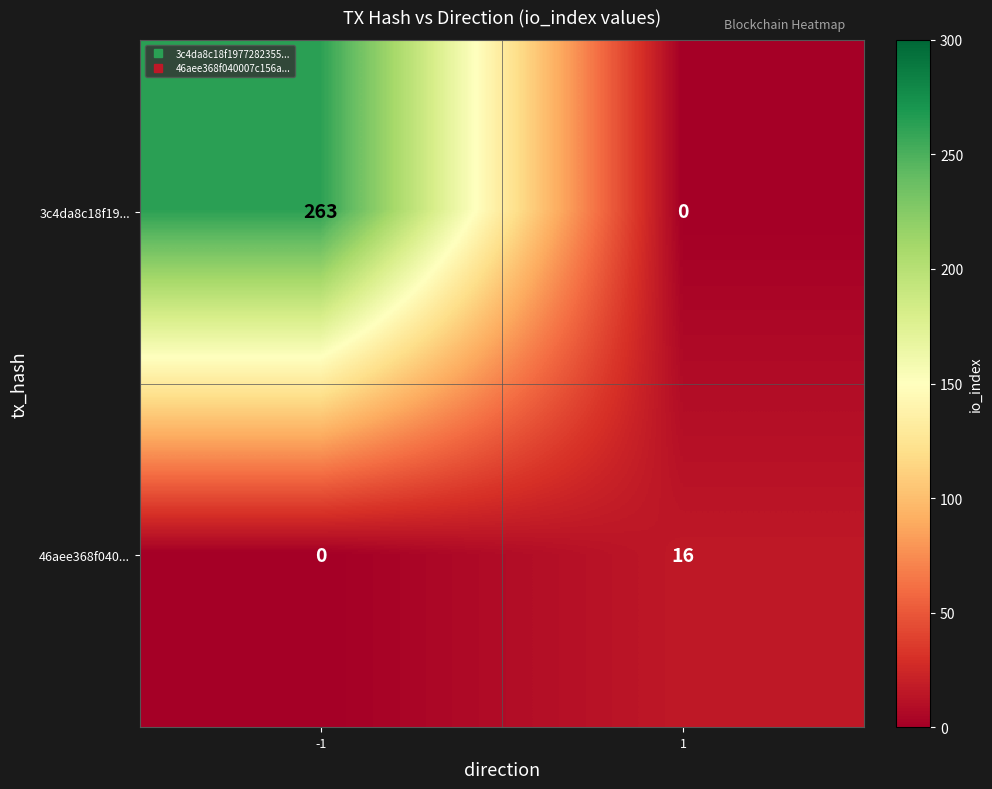

Is it true that 3c4da8c18f19... equals 346 at -1?

False